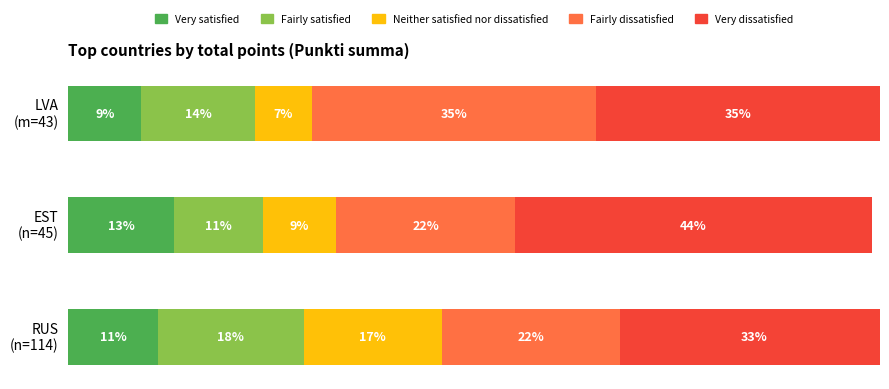

What are all the series names shown in the legend?

Very satisfied, Fairly satisfied, Neither satisfied nor dissatisfied, Fairly dissatisfied, Very dissatisfied